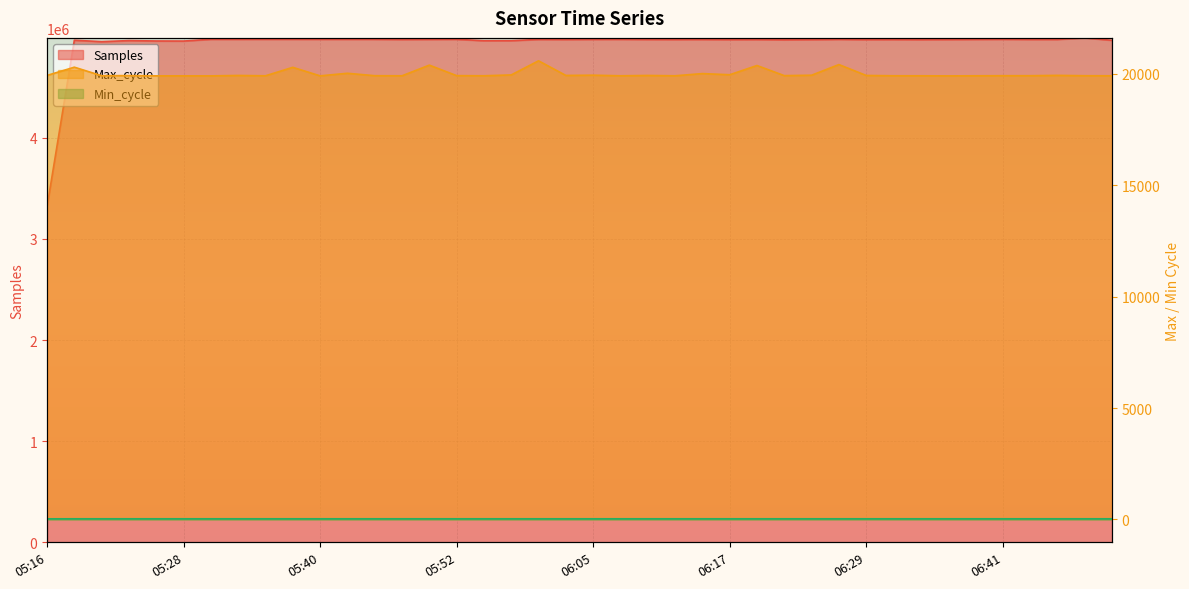

Reading left to right, transcribe all the data shown in this chart.

Samples: 05:16=3318051	05:18=4965314	05:21=4951022	05:23=4961720	05:26=4957780	05:28=4957056	05:31=4974471	05:33=4974345	05:35=4974687	05:38=4974582	05:40=4974419	05:43=4974434	05:45=4974259	05:48=4972800	05:50=4973512	05:52=4974318	05:55=4960370	05:57=4960780	06:00=4973095	06:02=4972545	06:05=4973600	06:07=4974021	06:09=4972716	06:12=4972458	06:14=4972854	06:17=4971429	06:19=4971961	06:22=4969128	06:24=4971173	06:26=4973837	06:29=4971360	06:31=4971972	06:34=4970746	06:36=4972351	06:39=4973501	06:41=4974367	06:44=4973077	06:46=4973035	06:48=4988405	06:51=4964486
Max_cycle: 05:16=19930	05:18=20300	05:21=19917	05:23=19922	05:26=19911	05:28=19911	05:31=19910	05:33=19929	05:35=19914	05:38=20294	05:40=19911	05:43=20027	05:45=19918	05:48=19914	05:50=20392	05:52=19921	05:55=19915	05:57=19953	06:00=20586	06:02=19930	06:05=19941	06:07=19914	06:09=19929	06:12=19914	06:14=20013	06:17=19961	06:19=20375	06:22=19921	06:24=19940	06:26=20417	06:29=19929	06:31=19915	06:34=19914	06:36=19910	06:39=19914	06:41=19918	06:44=19918	06:46=19933	06:48=19917	06:51=19914
Min_cycle: 05:16=26	05:18=28	05:21=28	05:23=28	05:26=28	05:28=28	05:31=28	05:33=28	05:35=28	05:38=28	05:40=28	05:43=28	05:45=28	05:48=28	05:50=28	05:52=28	05:55=28	05:57=28	06:00=28	06:02=28	06:05=28	06:07=28	06:09=28	06:12=28	06:14=28	06:17=28	06:19=28	06:22=28	06:24=28	06:26=28	06:29=28	06:31=28	06:34=28	06:36=28	06:39=28	06:41=28	06:44=28	06:46=28	06:48=28	06:51=28